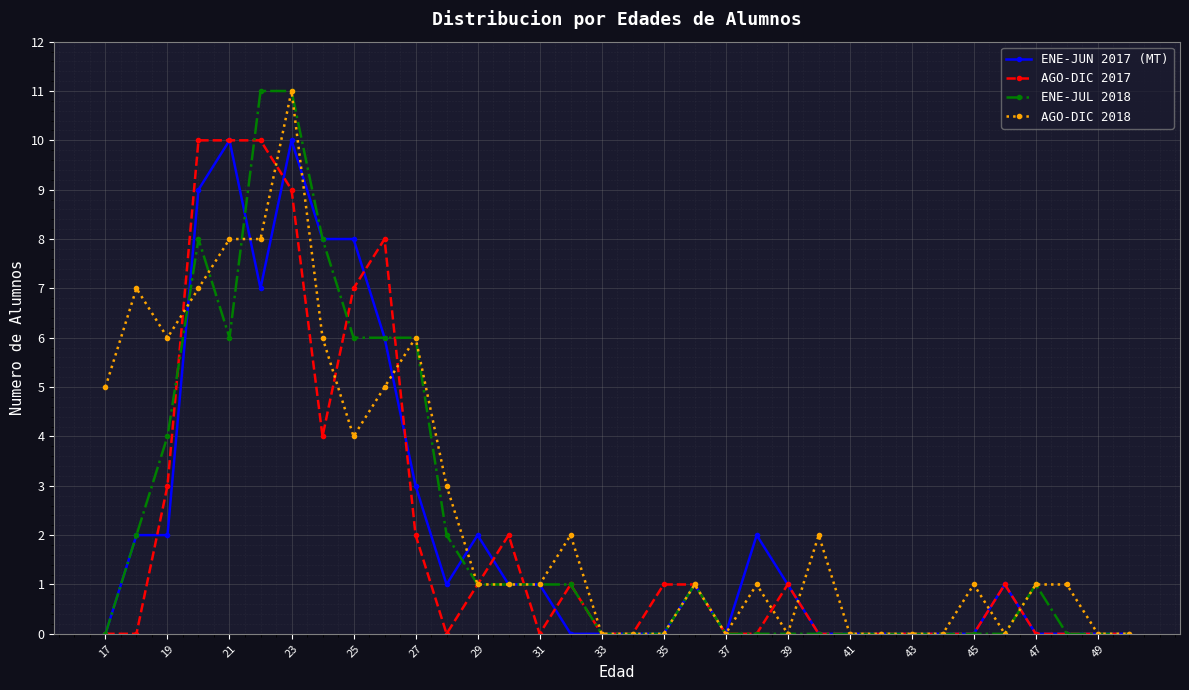

What is the sum of all AGO-DIC 2018 values?

88